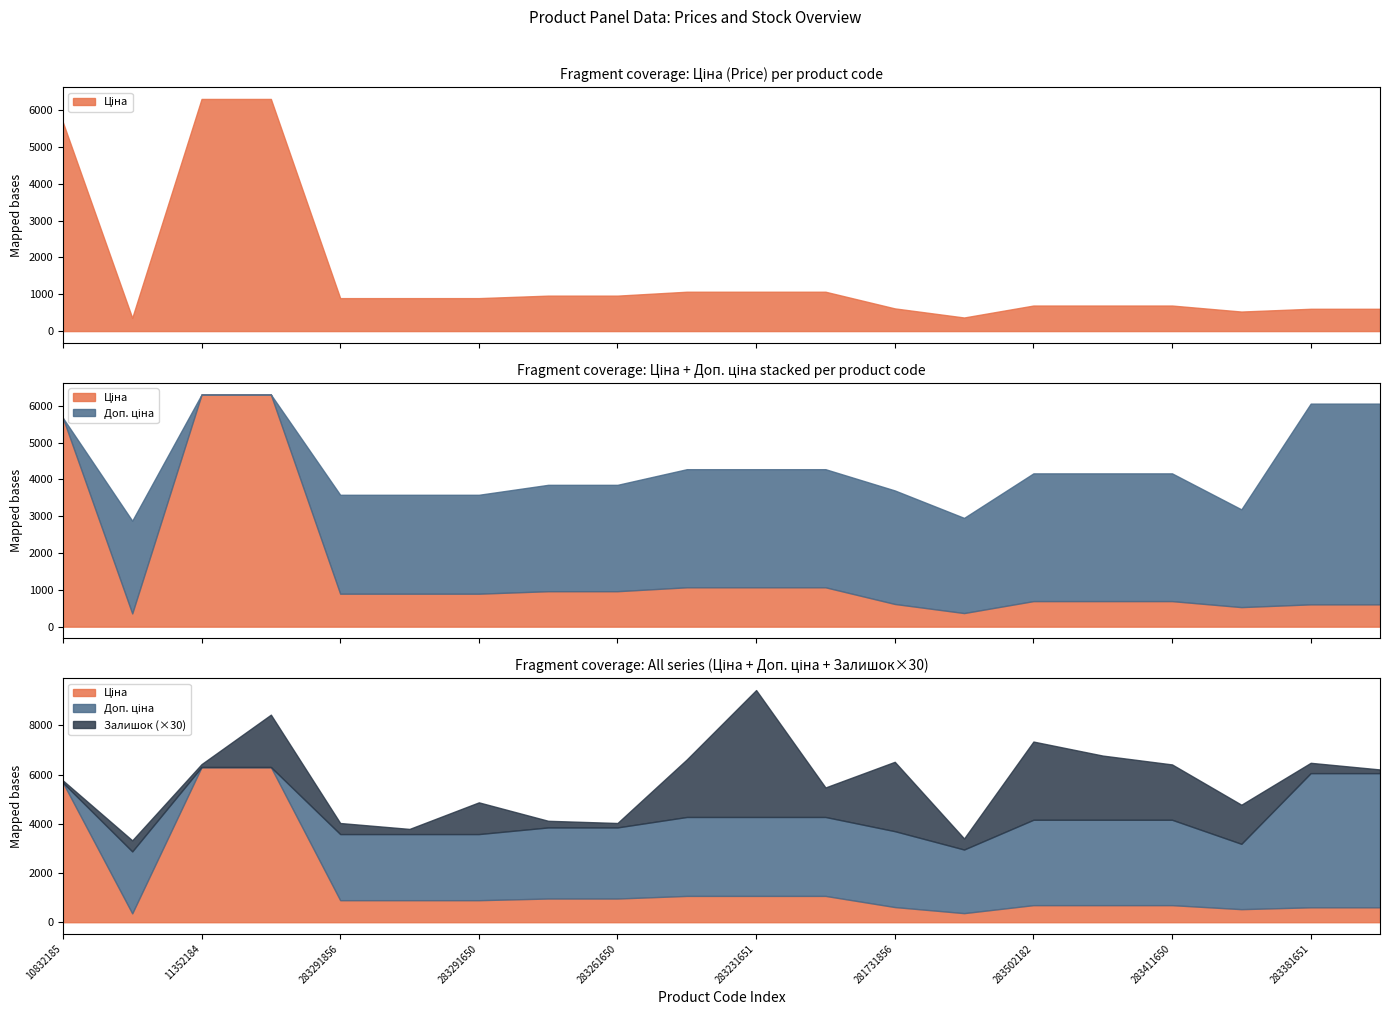

List the series in order of their overall mean, highest first.

Доп. ціна, Ціна, Залишок